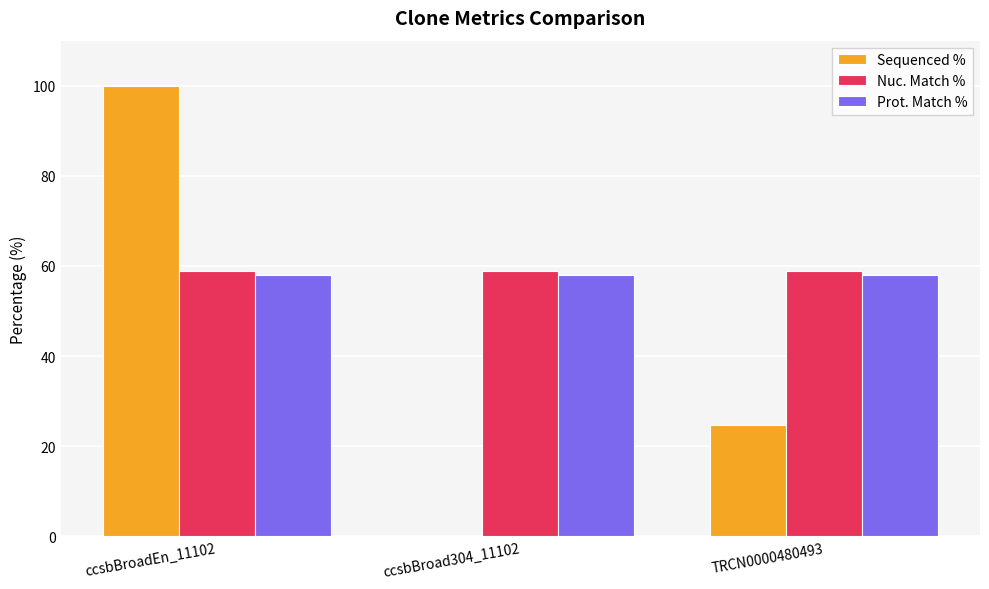

Between ccsbBroad304_11102 and TRCN0000480493, which series saw the biggest shift?

Sequenced %